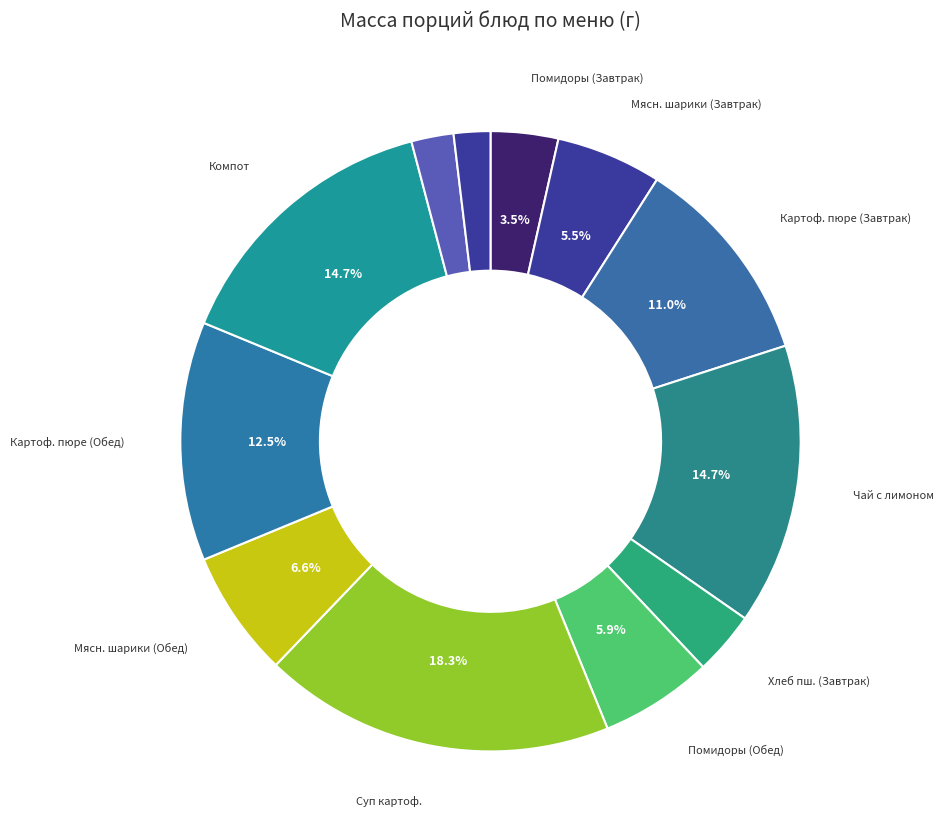

Which category has the biggest portion of the pie?

Суп картофельный с бобовыми